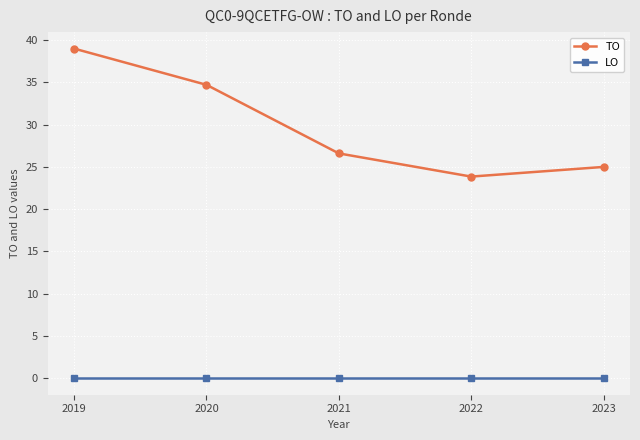

How many data points does each series have?

5